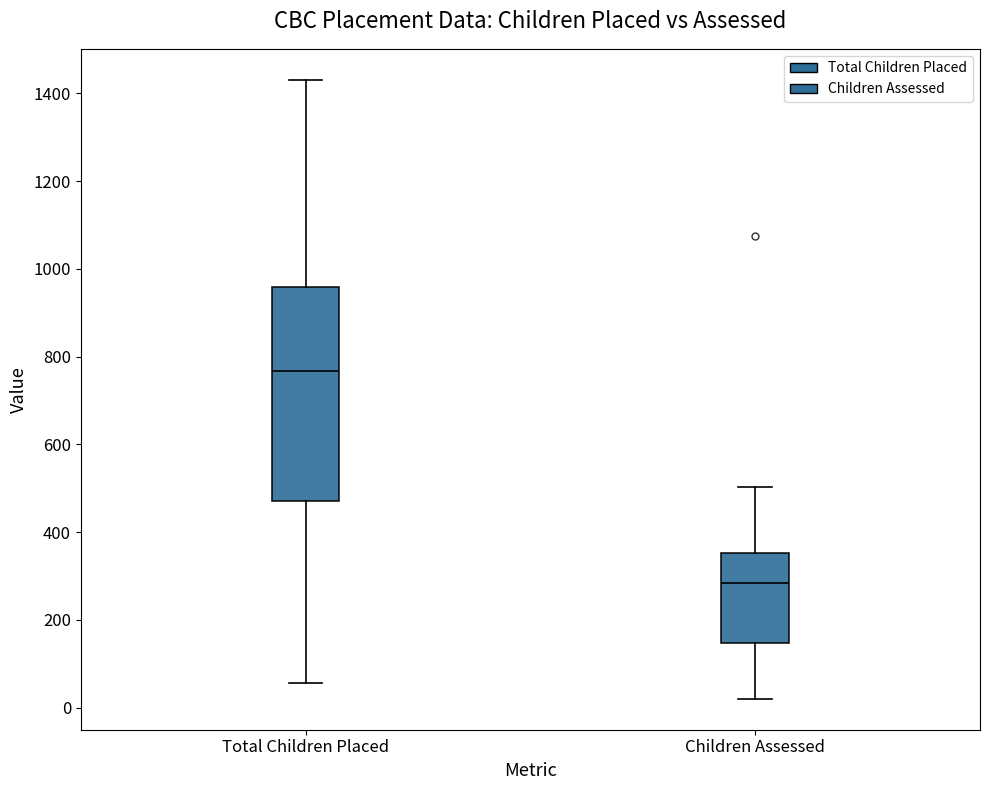

Which box has the lowest median line?

Children Assessed